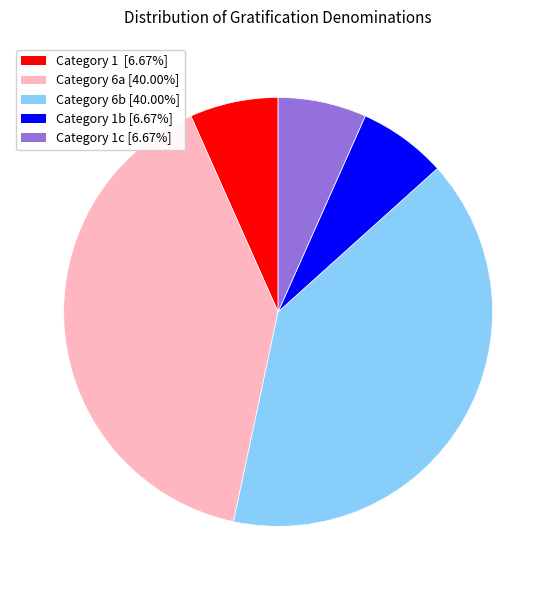

Does any single category account for the majority?

No